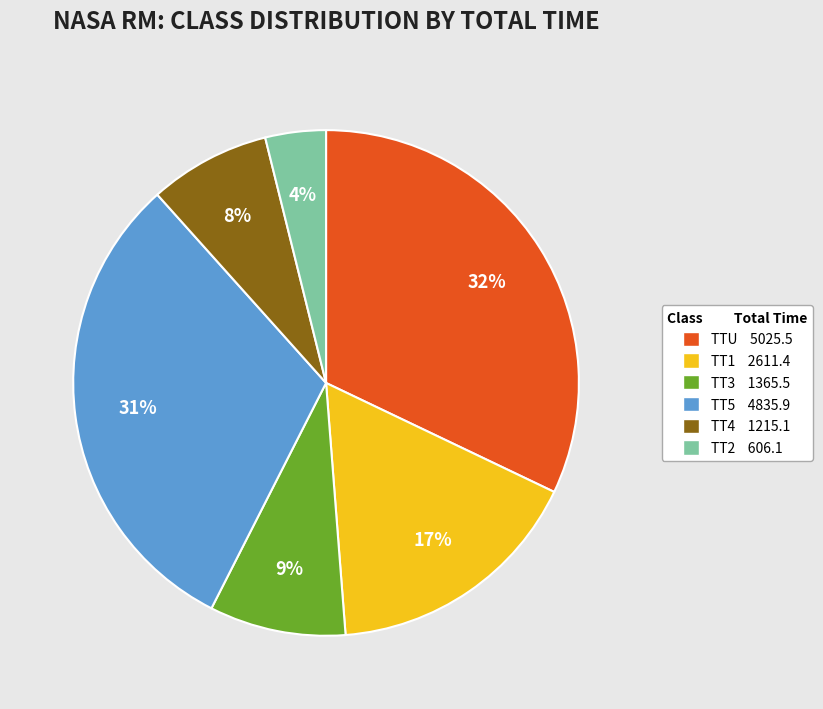

How many segments does this pie chart have?

6